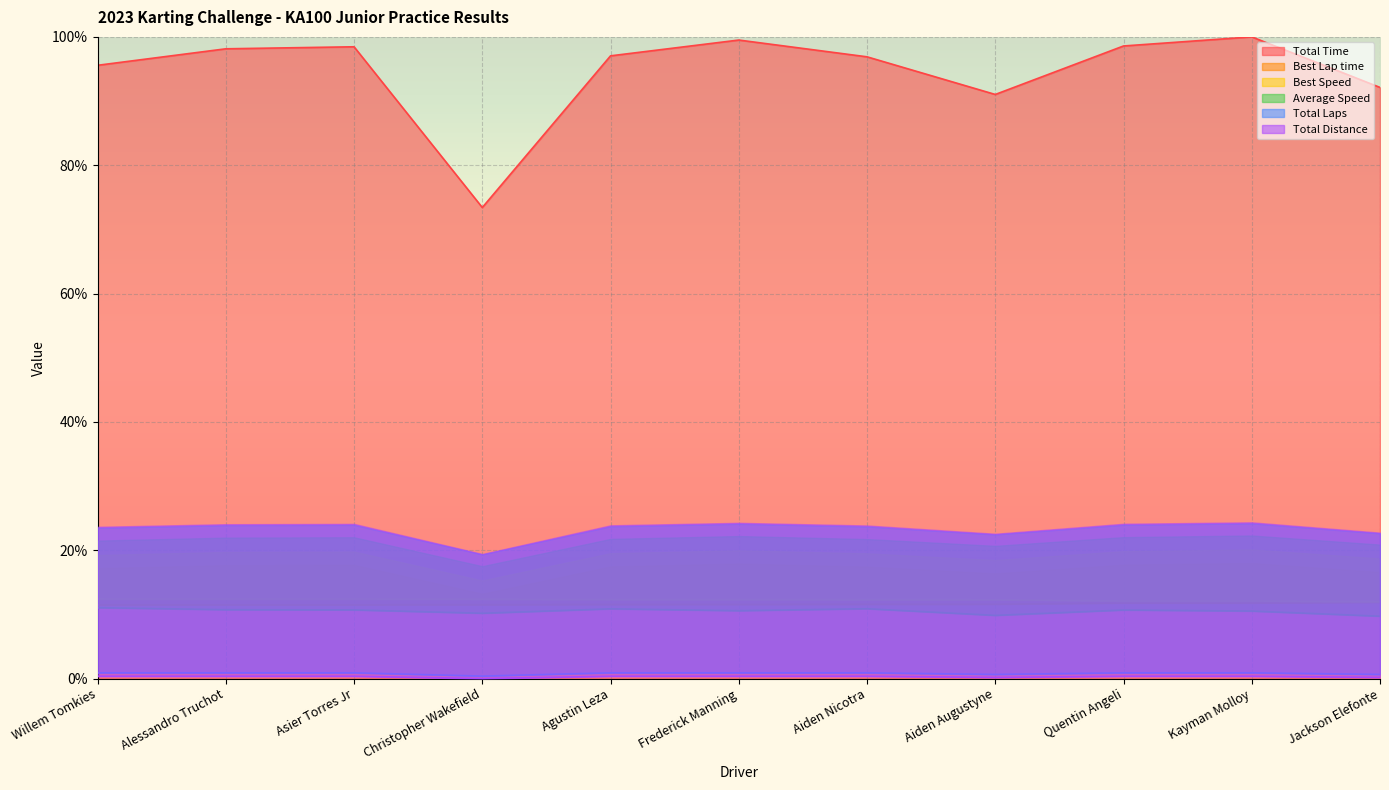

Which series has the largest total across all categories?

Total Time